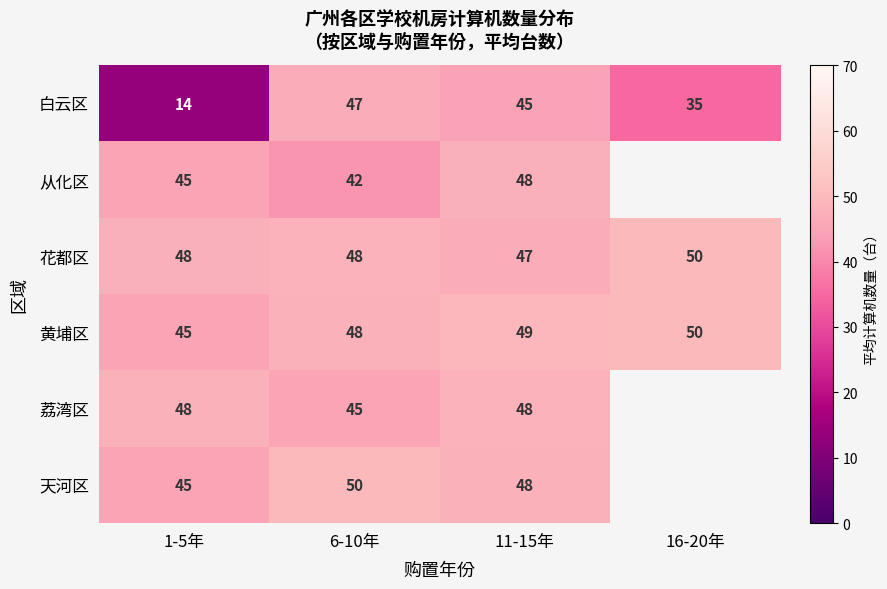

Count the number of data series in this chart.

6